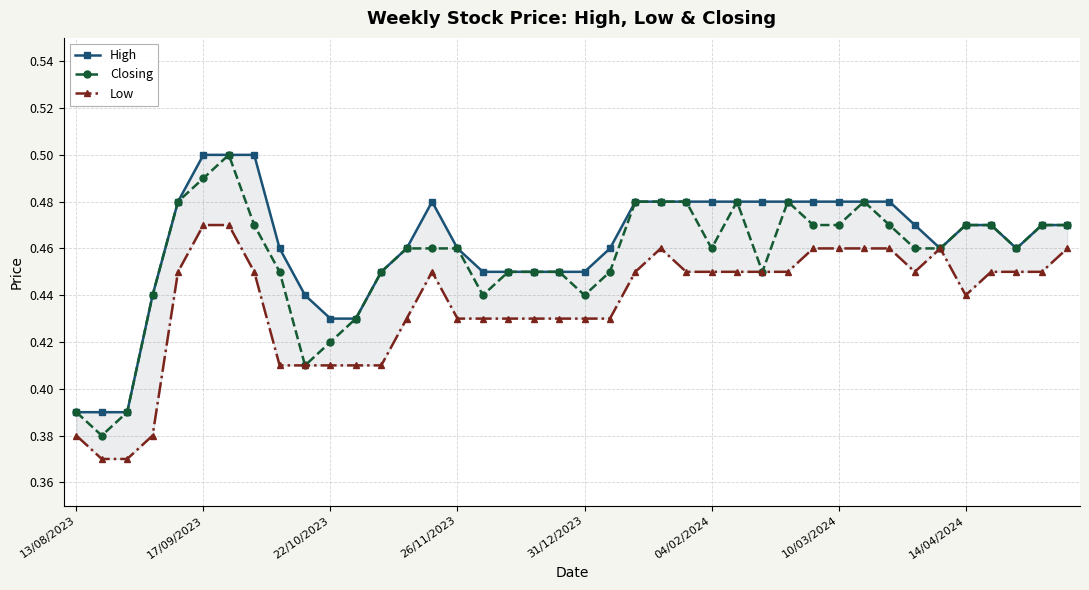

True or false: High has a value of 0.2 at 8.

False